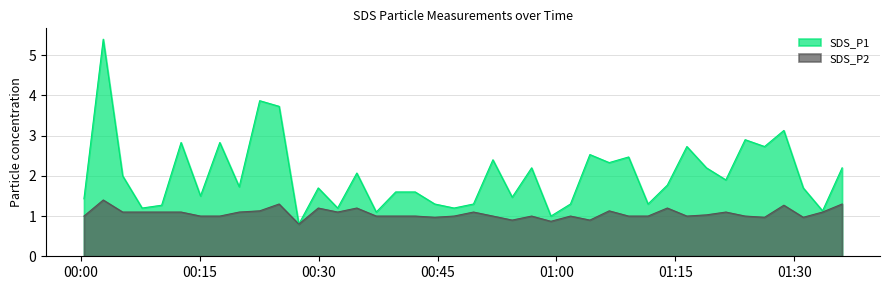

What is the label of the 26th point from the right?

2023/12/26 00:34:49